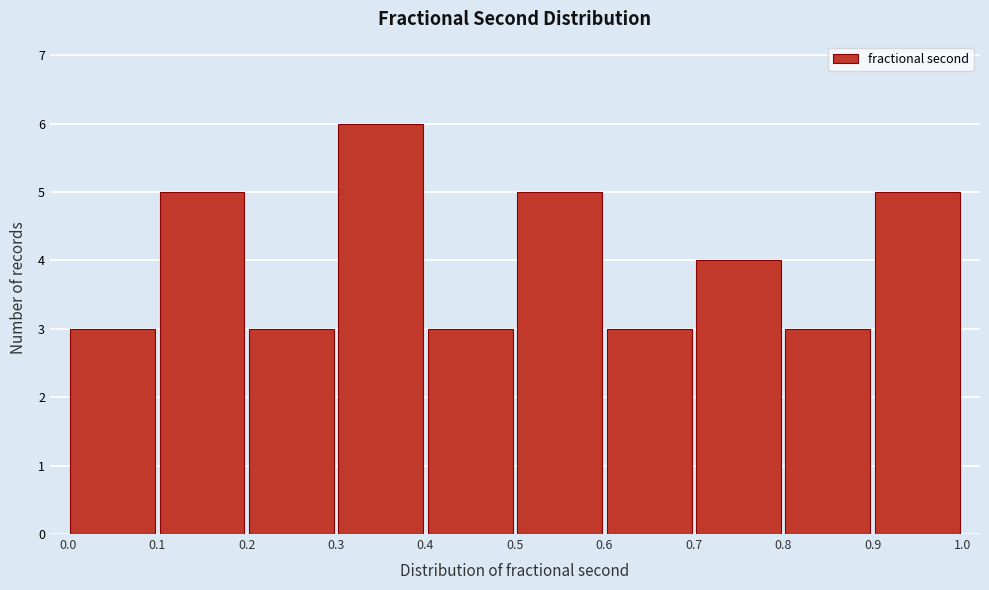

Reading left to right, transcribe this chart: for each bar, give the range it covers on the x-axis and its height. The values are not printed on the chart, so give them approximately, as read against the axis.

0.0 to 0.1: 3
0.1 to 0.2: 5
0.2 to 0.3: 3
0.3 to 0.4: 6
0.4 to 0.5: 3
0.5 to 0.6: 5
0.6 to 0.7: 3
0.7 to 0.8: 4
0.8 to 0.9: 3
0.9 to 1.0: 5